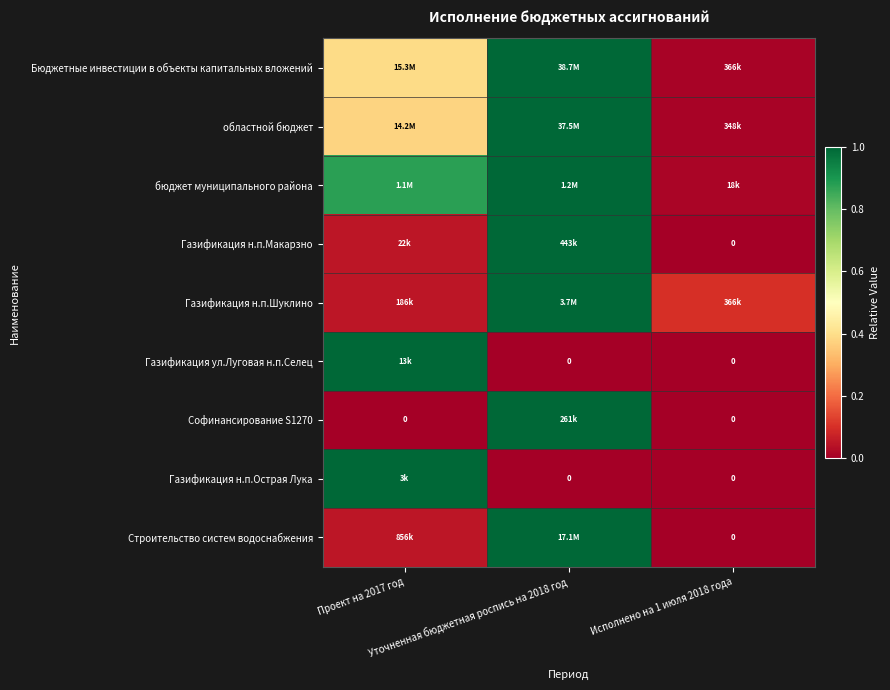

The value of Софинансирование S1270 at Уточненная бюджетная роспись на 2018 год is 1.0. True or false?

True